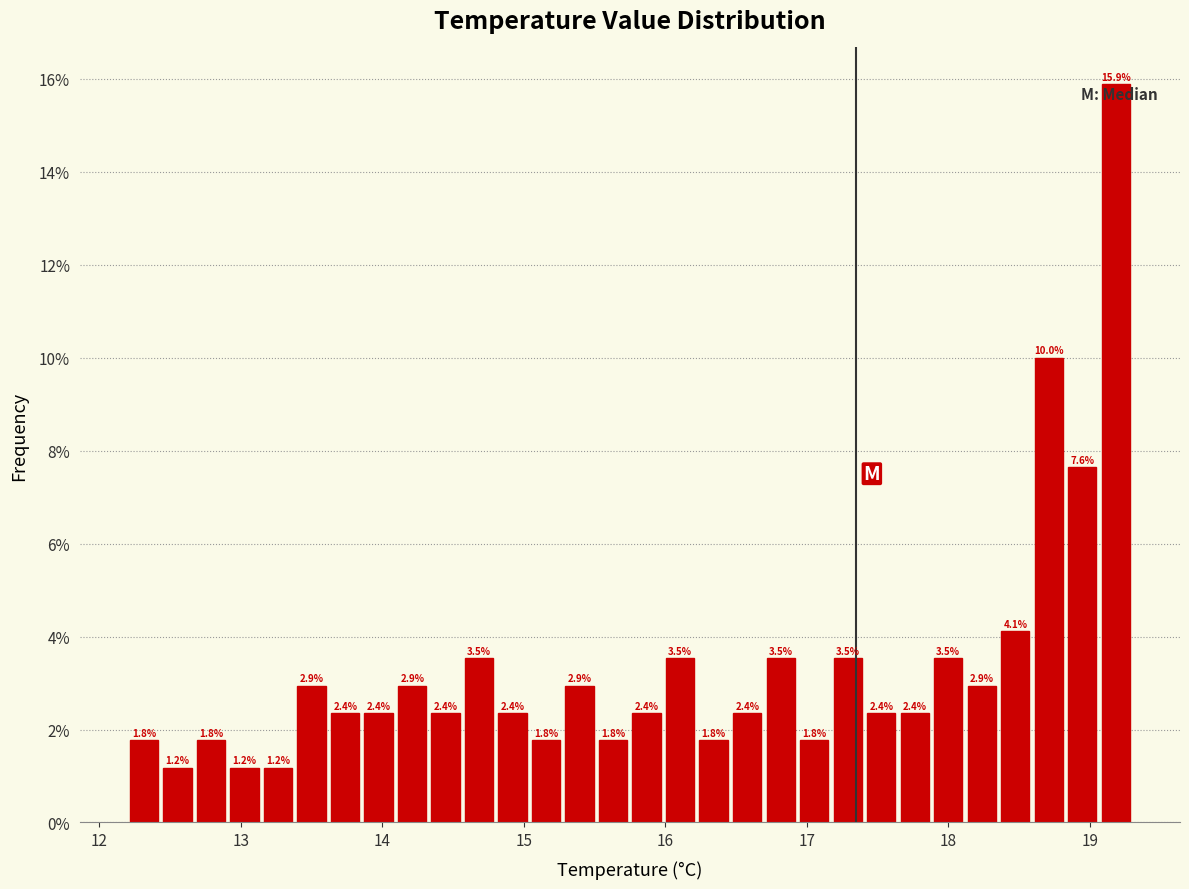

Read against the x-axis, roughly where is the centre of the tallest bar?

19.2